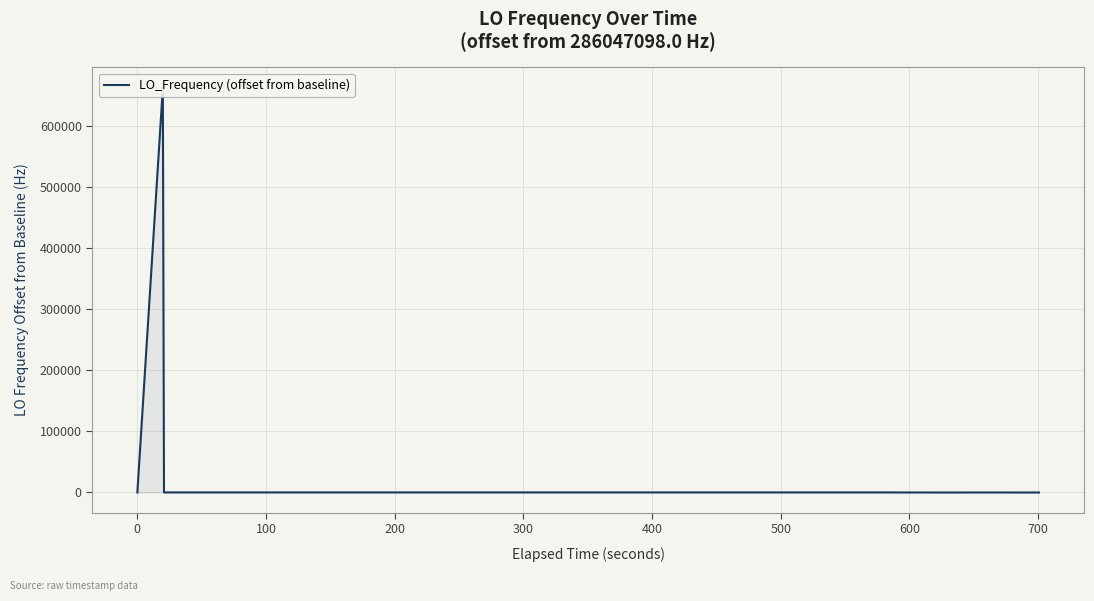

The chart shows a value of 0.8 at 100. True or false?

True